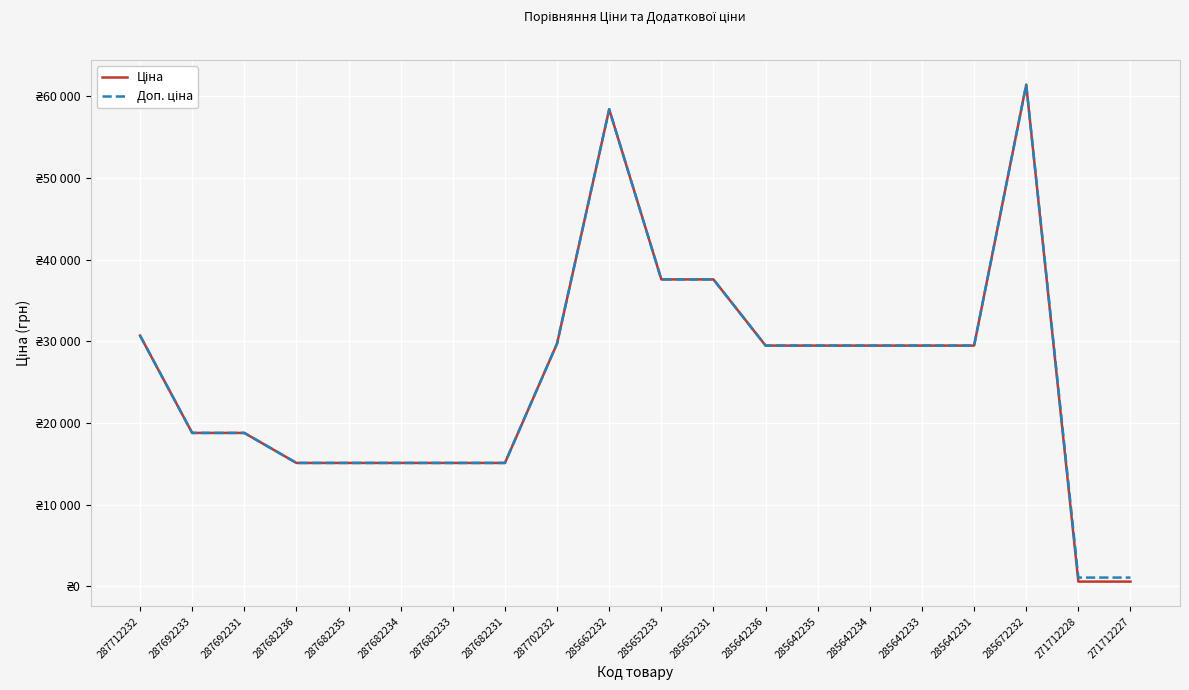

What is the difference between the maximum and minimum values in the Ціна series?

60844.3